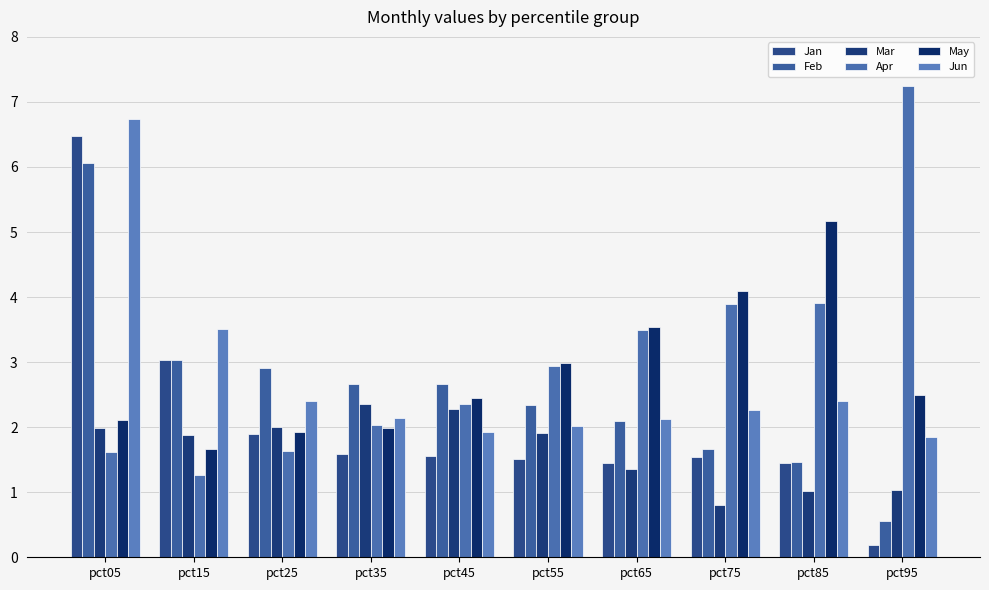

What is the difference between the highest and lowest values at pct65?

2.2